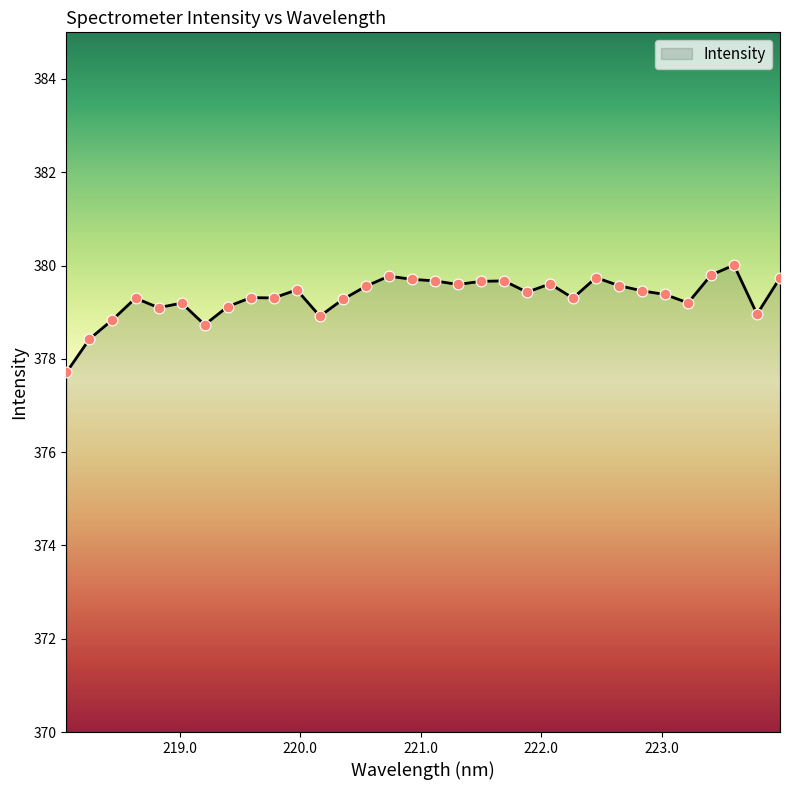

What is the difference between the maximum and minimum values?

2.3